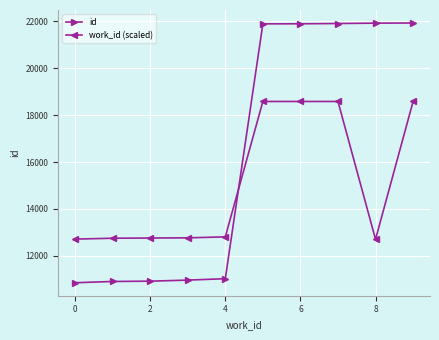

What is the maximum value for work_id (scaled)?

18582.7